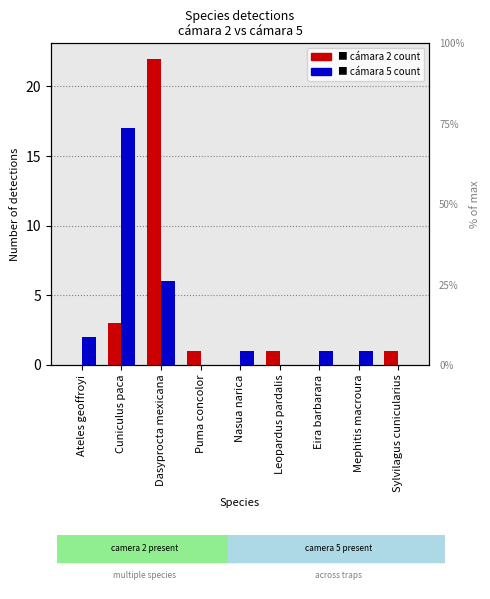

At how many categories does at least one series exceed 12?

2